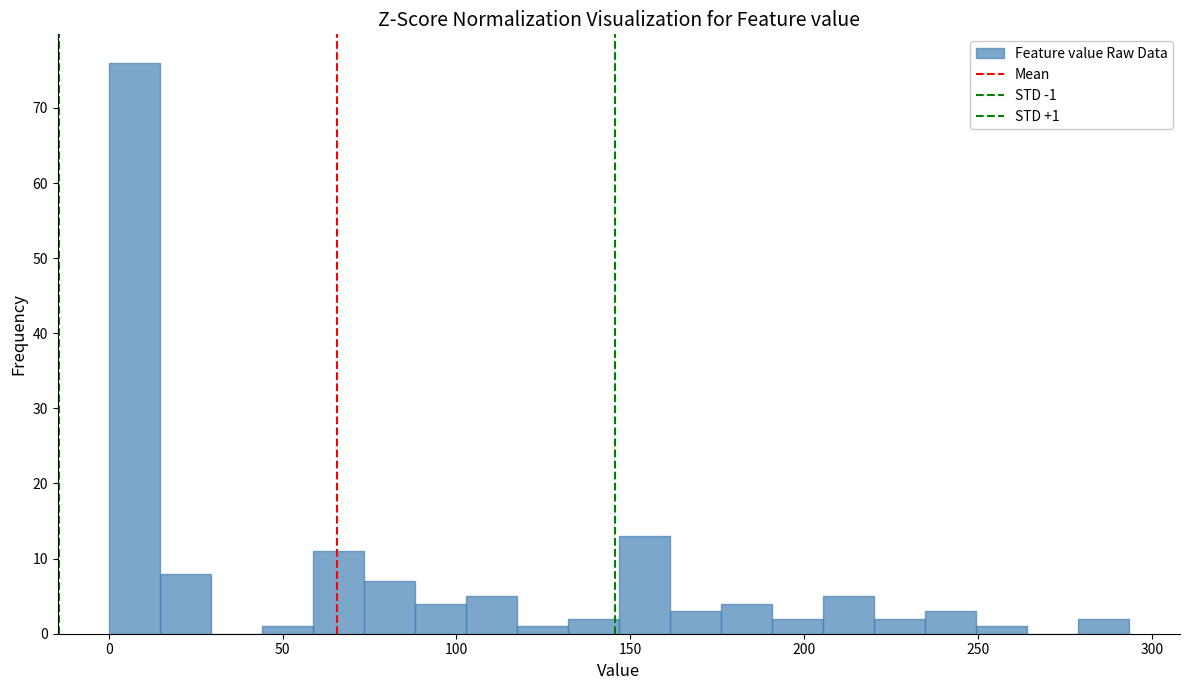

Read against the x-axis, roughly where is the centre of the tallest bar?

5